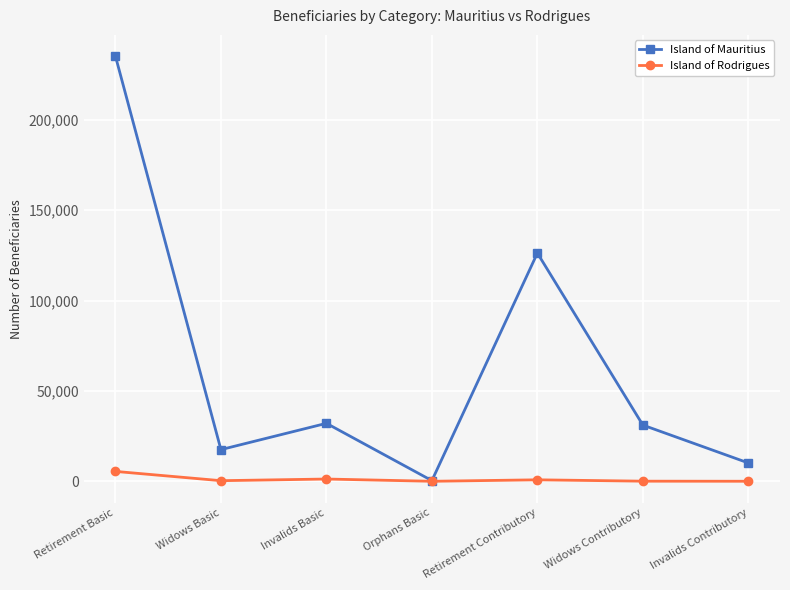

The Island of Mauritius series shows 49564 at Widows Contributory. True or false?

False